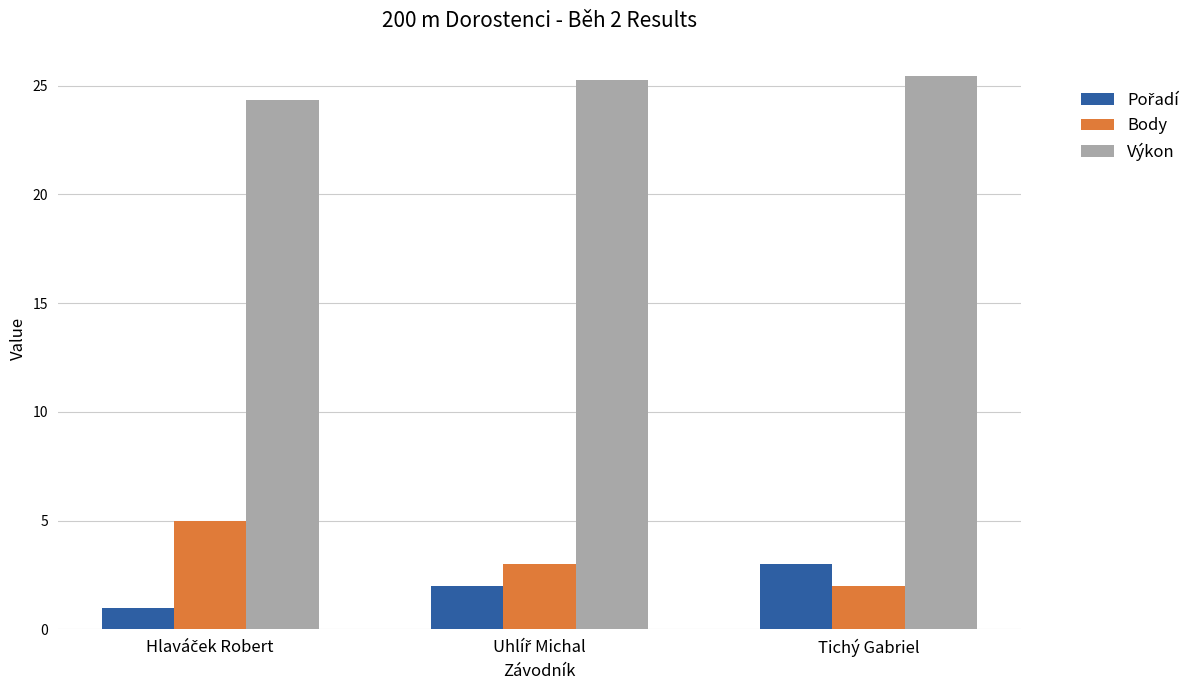

Which series has the widest spread of values?

Body